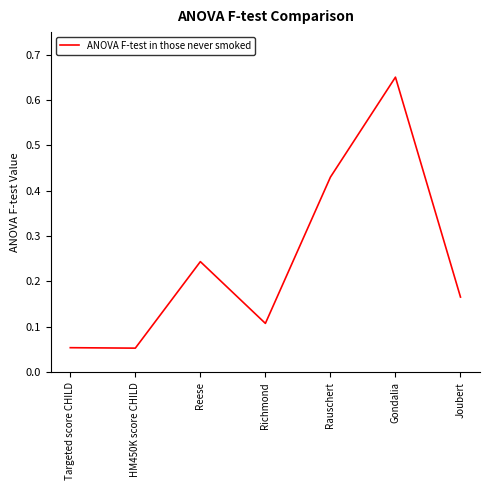

What position from the left is Gondalia?

6